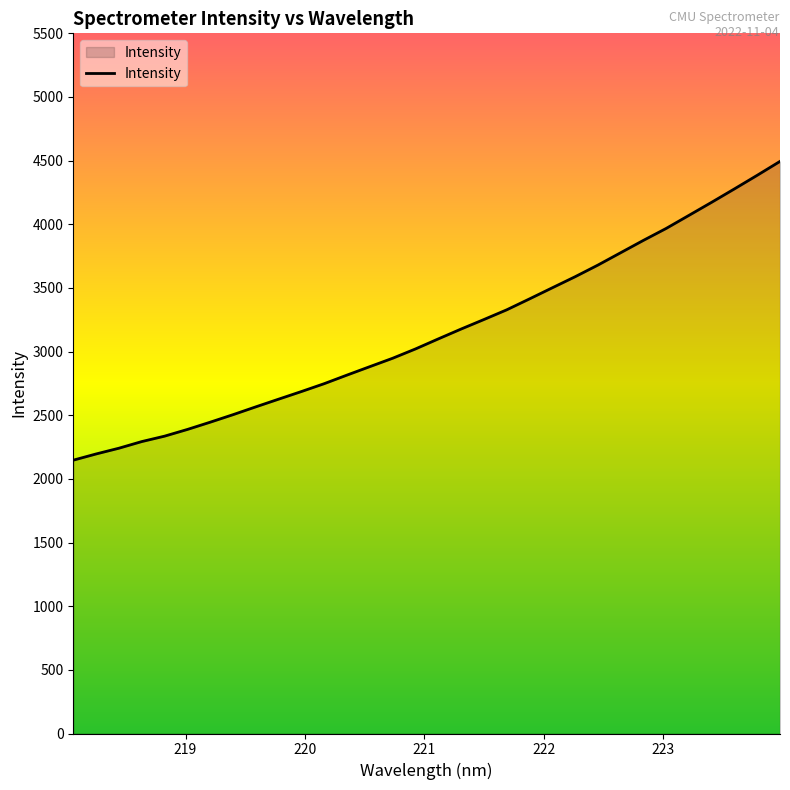

What is the minimum value shown in the chart?

2147.1